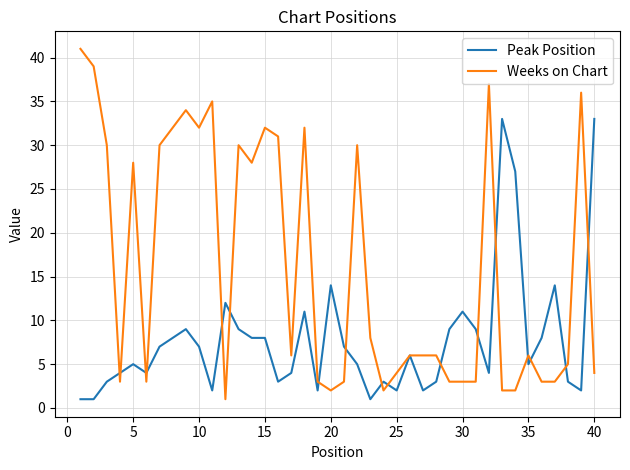

Which series has the largest total across all categories?

Weeks on Chart